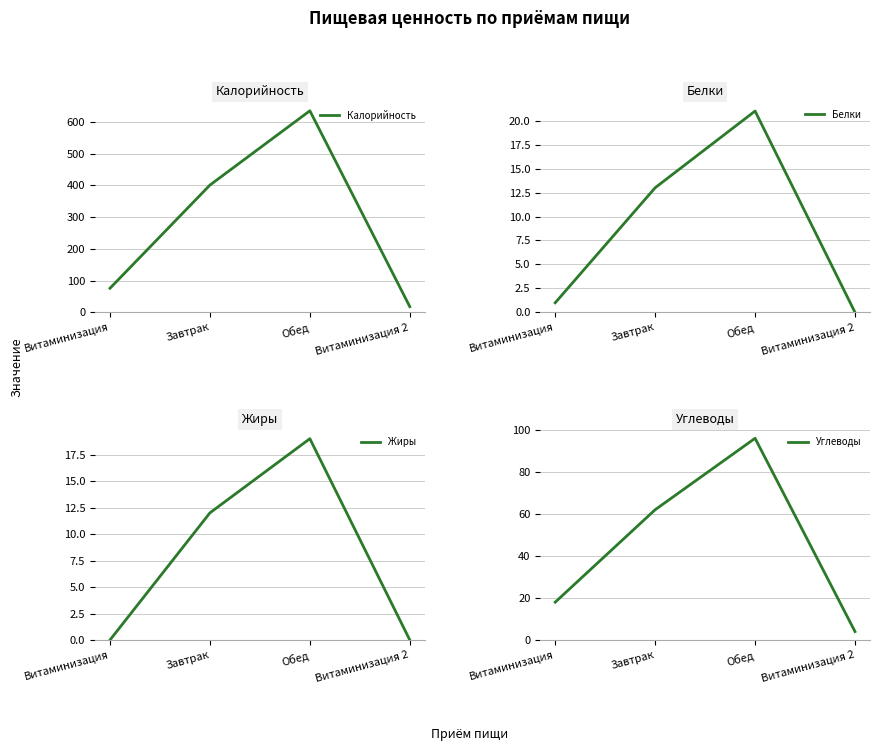

At which category is the sum across all series the highest?

Обед